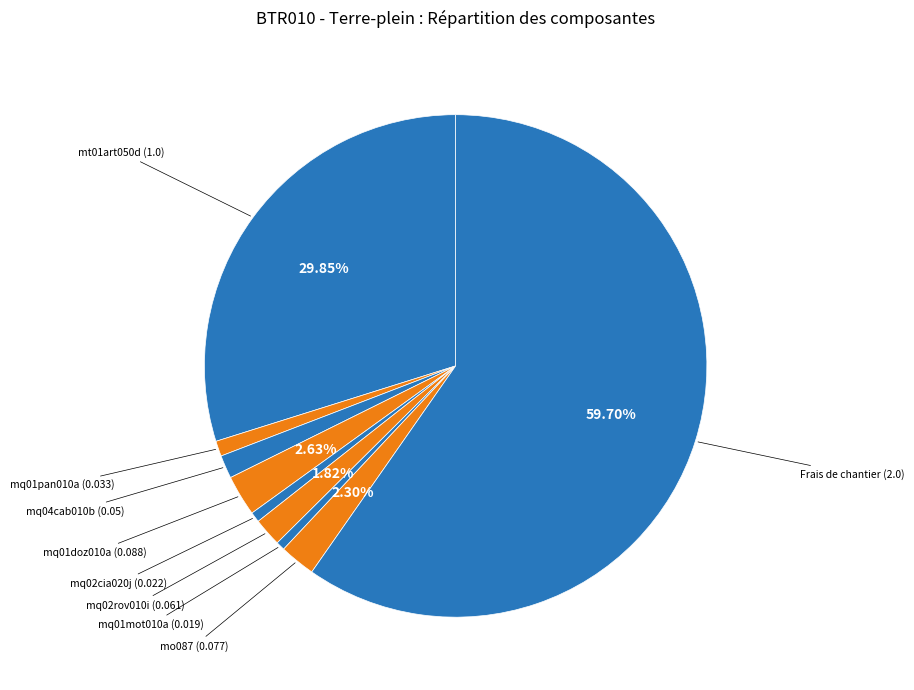

How many slices are in this pie chart?

9